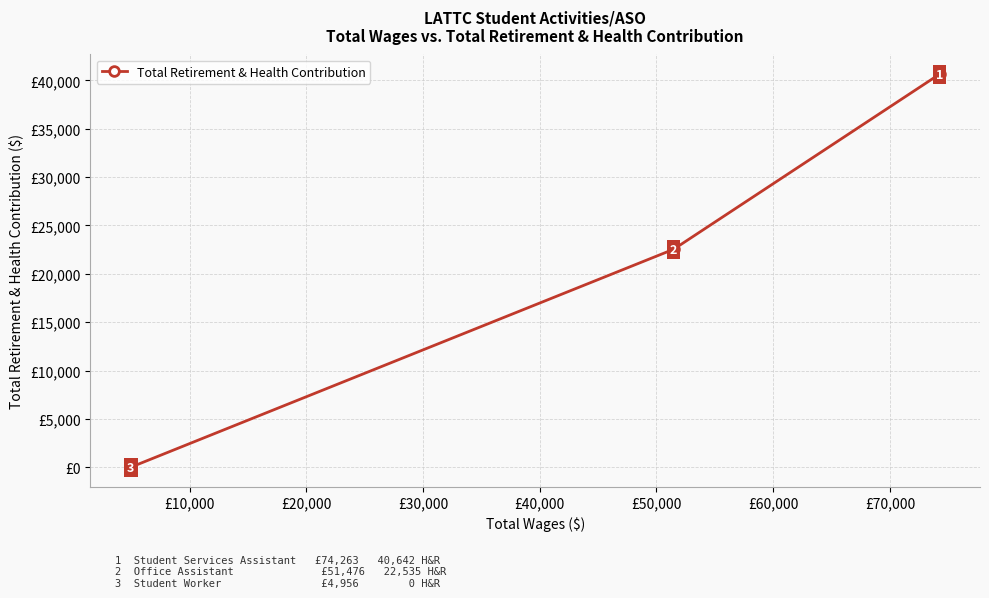

Count the number of values greater than 22535.

1